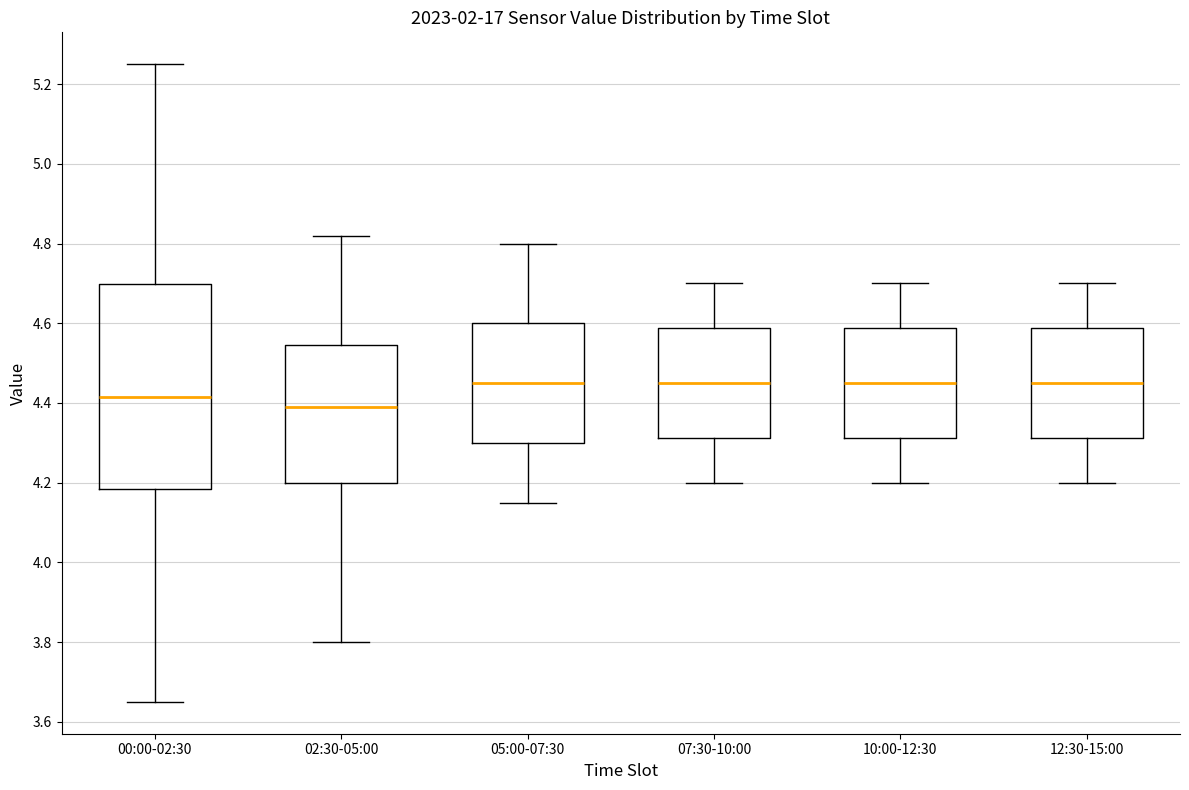

Reading left to right, transcribe this box plot: for each box, give where its median line is, the range the box spans, and where its two whiskers end, as read against the y-axis. The values are not printed on the chart, so give them approximately, as read against the axis.

00:00-02:30: median 4.42, box 4.18 to 4.70, whiskers 3.66 to 5.26
02:30-05:00: median 4.40, box 4.20 to 4.54, whiskers 3.80 to 4.82
05:00-07:30: median 4.46, box 4.30 to 4.60, whiskers 4.16 to 4.80
07:30-10:00: median 4.46, box 4.32 to 4.58, whiskers 4.20 to 4.70
10:00-12:30: median 4.46, box 4.32 to 4.58, whiskers 4.20 to 4.70
12:30-15:00: median 4.46, box 4.32 to 4.58, whiskers 4.20 to 4.70